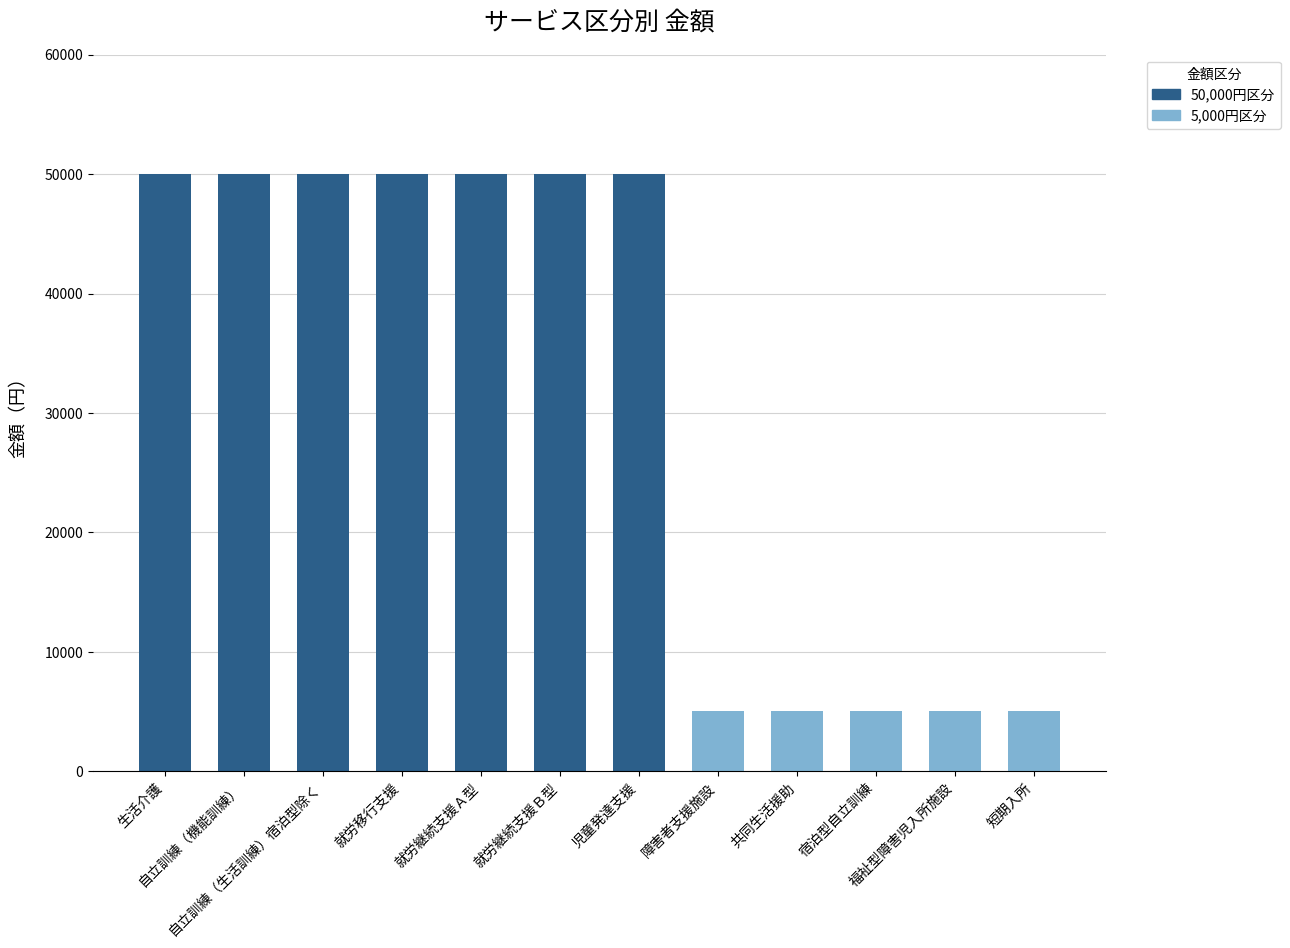

What is the sum of the values at 福祉型障害児入所施設 and 就労継続支援Ａ型?

55000